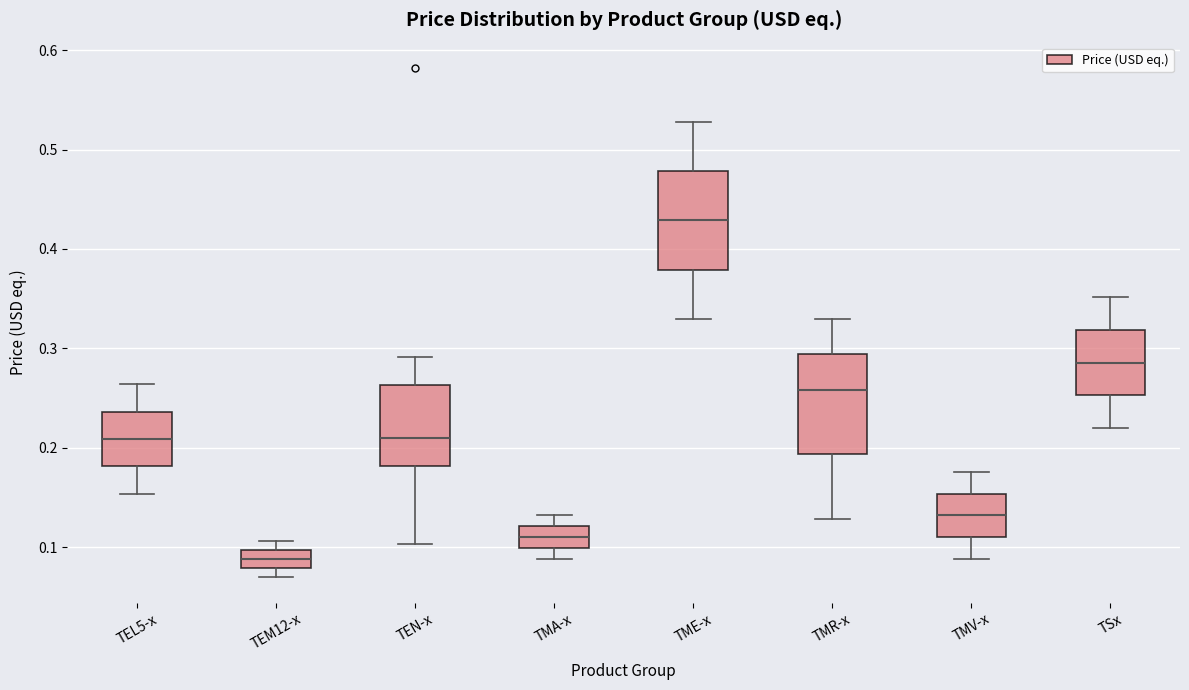

Where does the lower whisker of the box for TSx end on the y-axis? The values are not printed on the chart, so give them approximately, as read against the axis.

0.22